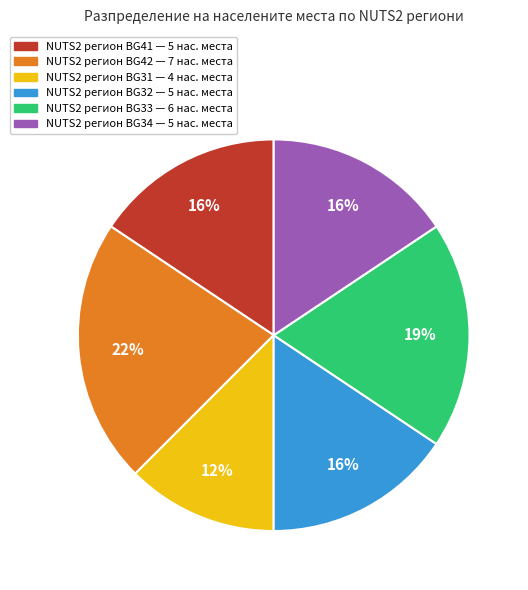

Is there any slice that represents more than half of the pie?

No